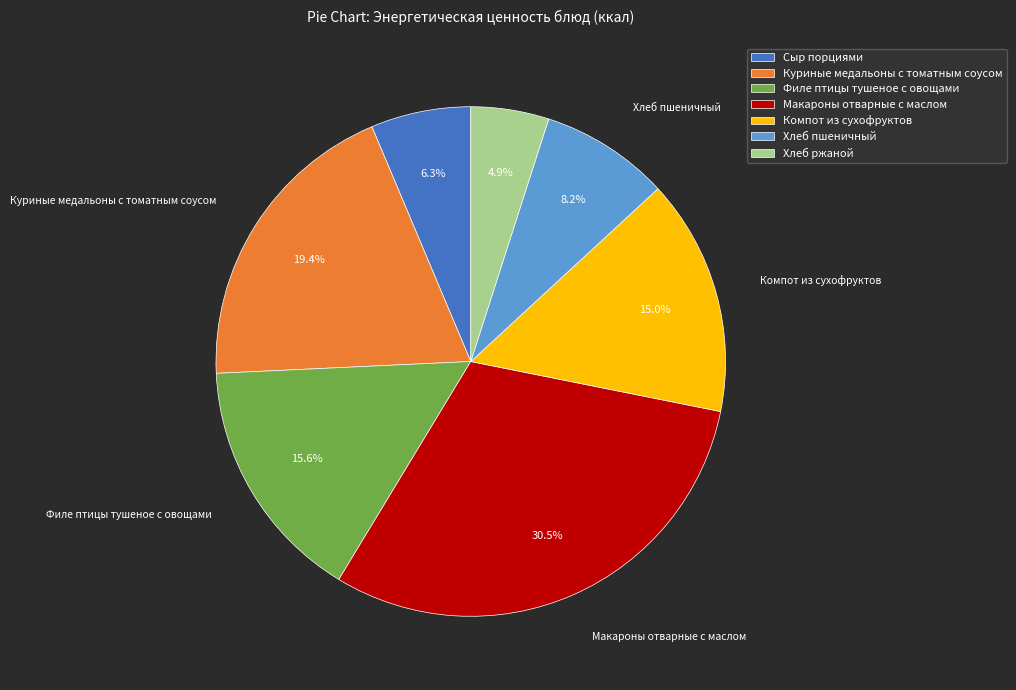

What percentage do Филе птицы тушеное с овощами and Макароны отварные с маслом together represent?

46.1%